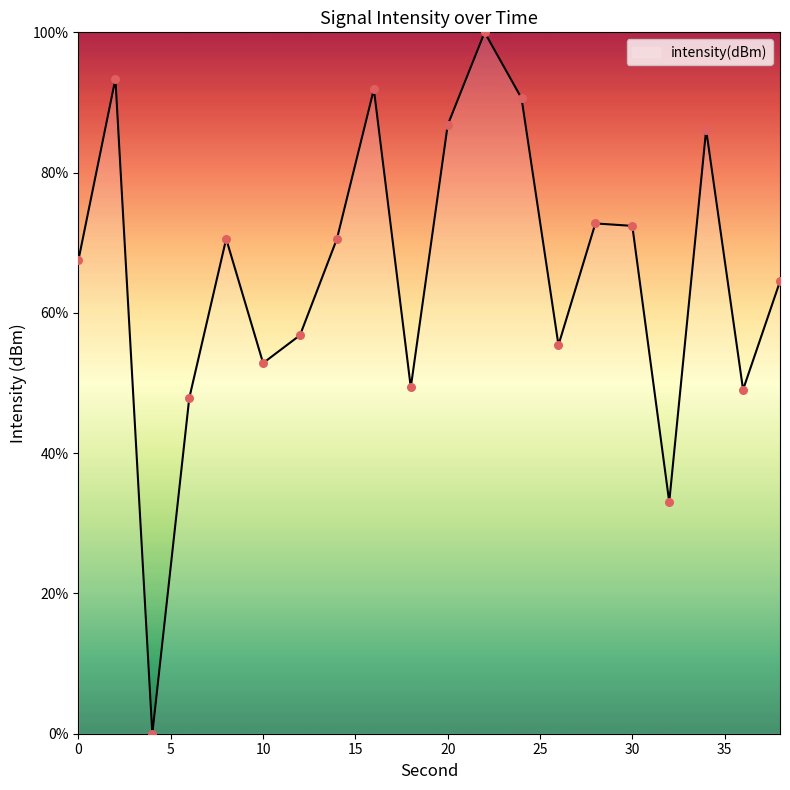

What is the greatest value displayed?

100.0